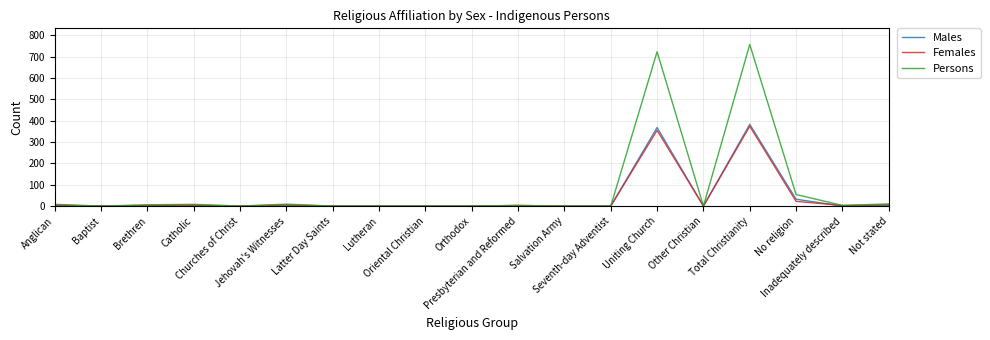

How many lines are shown in the chart?

3